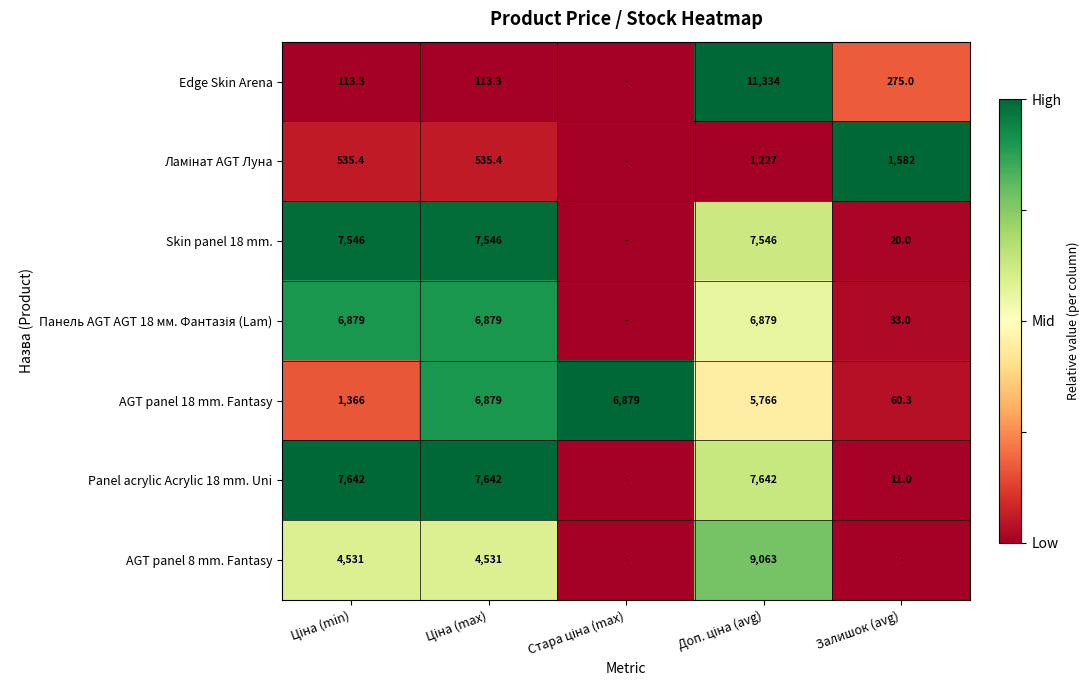

What is the difference between the second highest and minimum values in the AGT panel 18 mm. Fantasy series?

6818.7